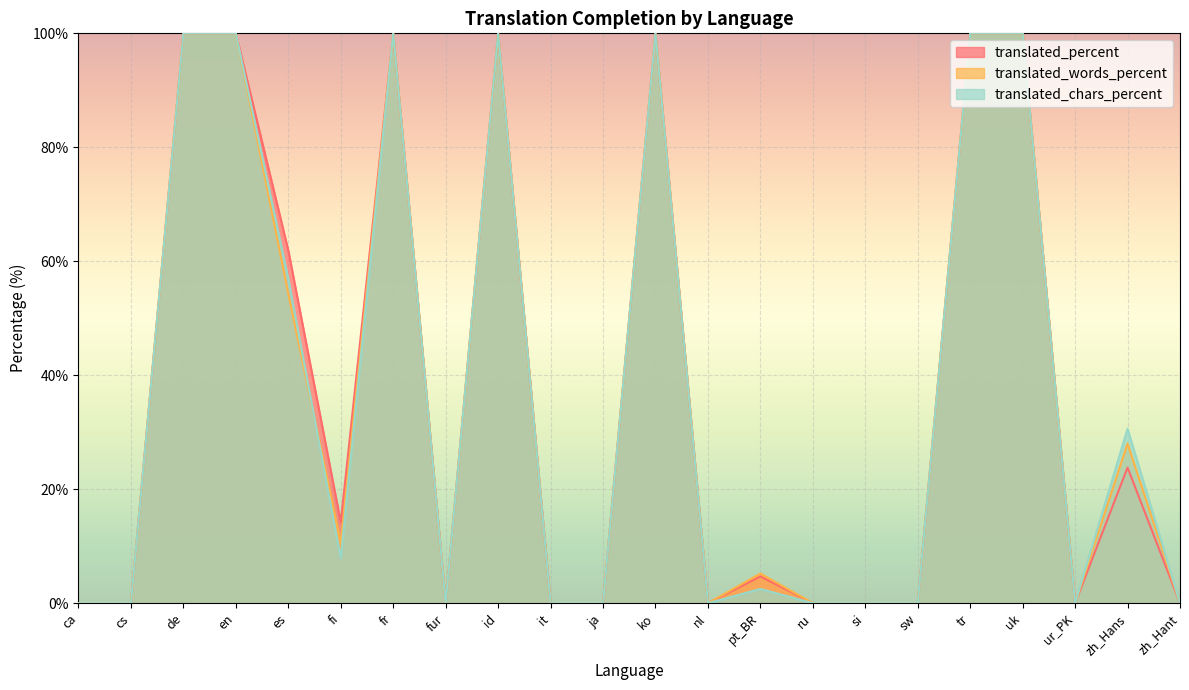

How many data points in translated_words_percent are less than 5?

11